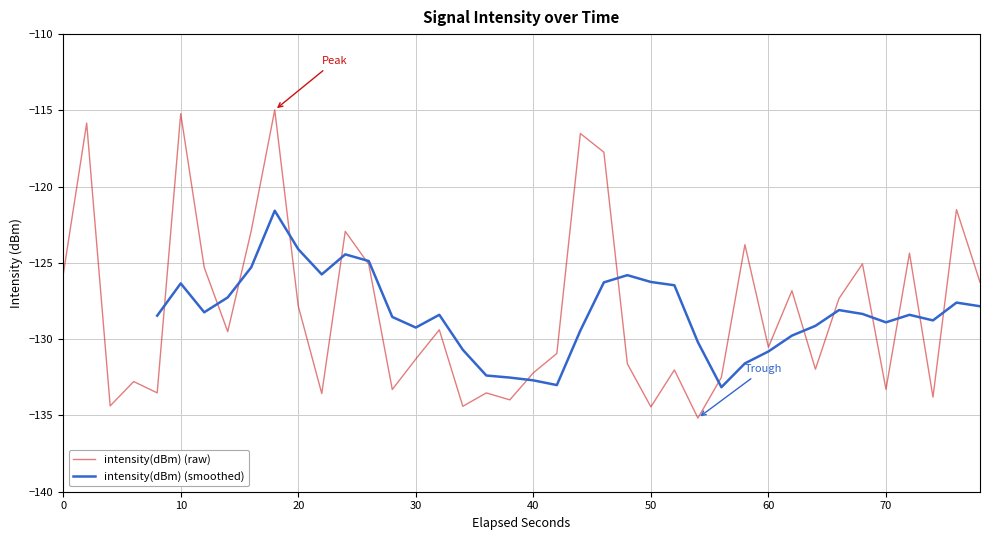

What is the highest value of the intensity(dBm) (raw) series?

-115.0